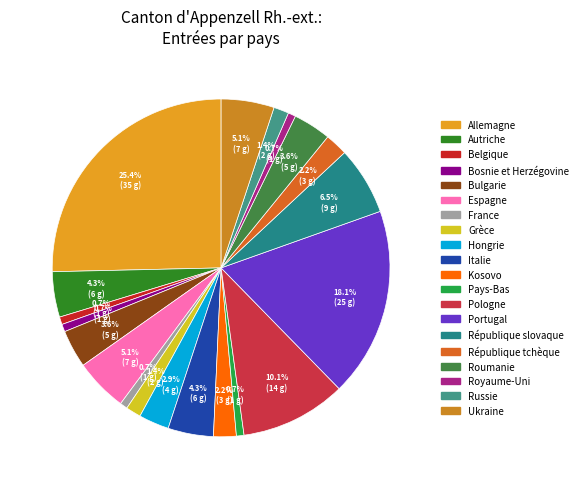

To the nearest percent, what is the average slice percentage?

5%